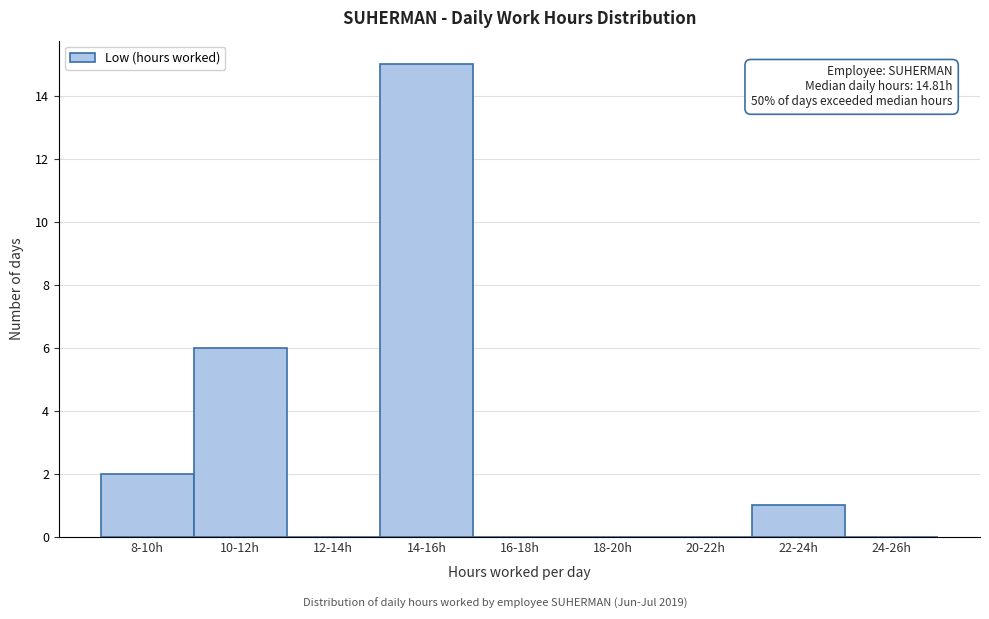

Reading left to right, transcribe all the data shown in this chart.

8-10h=2	10-12h=6	12-14h=0	14-16h=15	16-18h=0	18-20h=0	20-22h=0	22-24h=1	24-26h=0